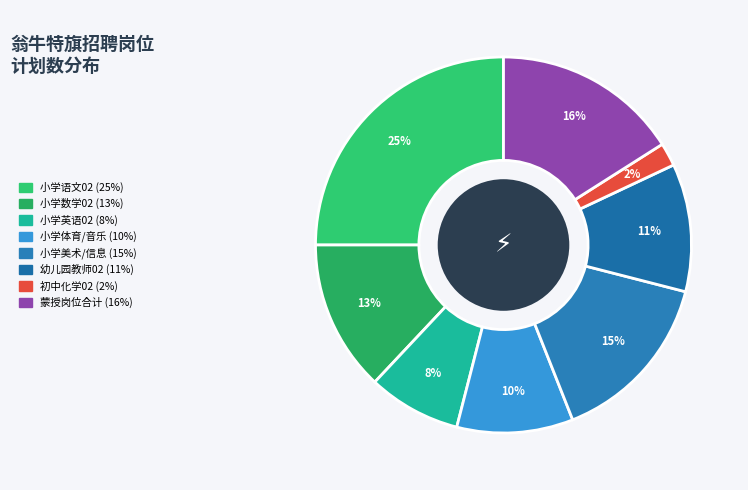

Count the number of slices in the pie.

8